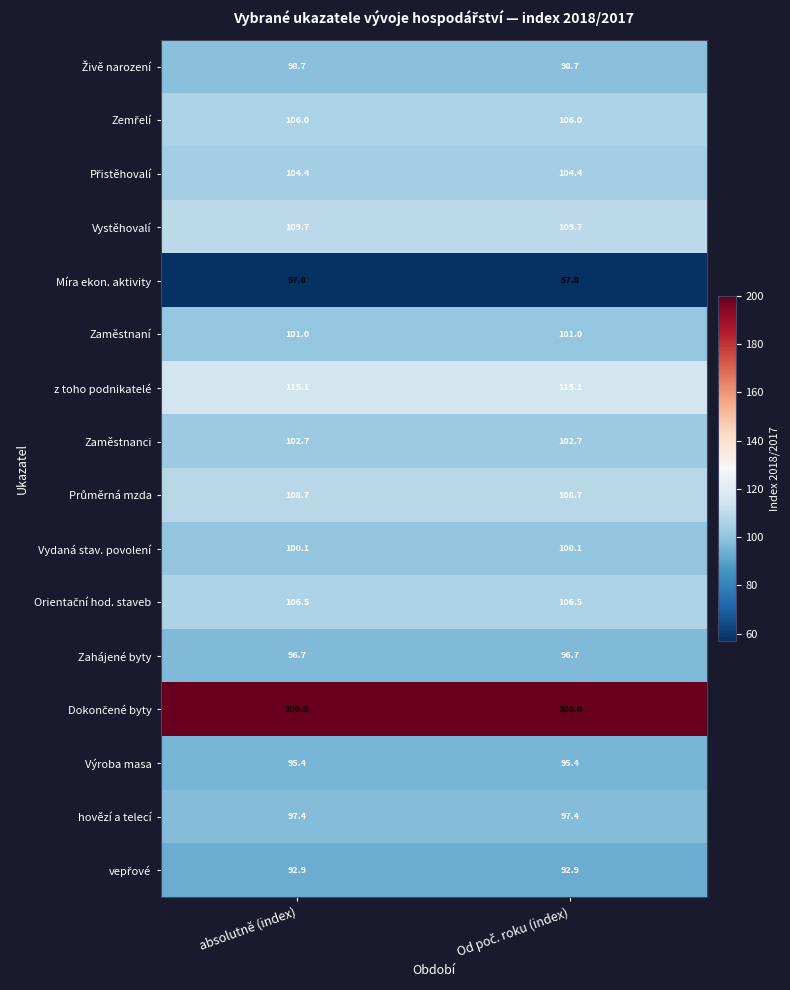

The z toho podnikatelé series shows 115.1 at absolutně (index). True or false?

True